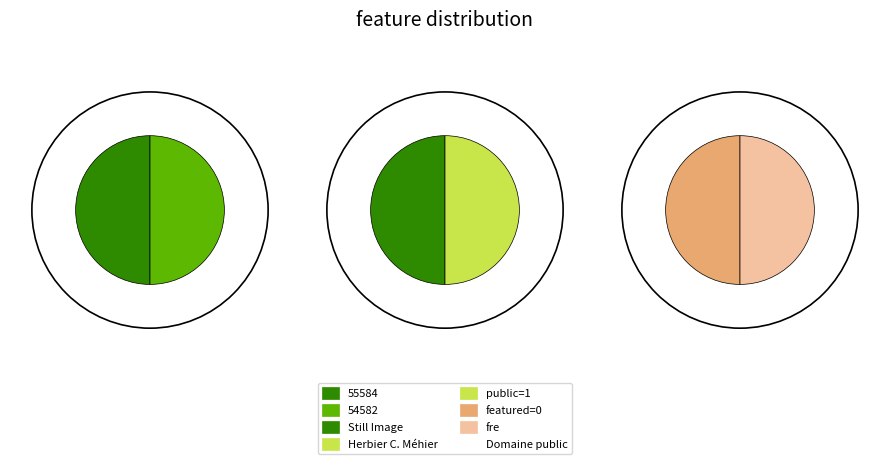

Is 54582 the majority of the pie?

No